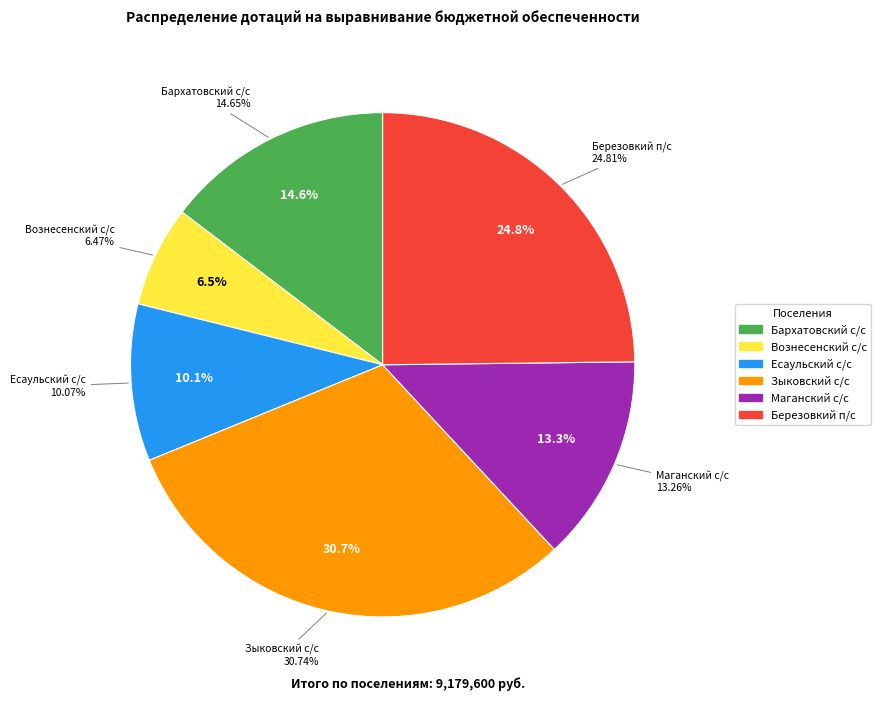

Combined, what portion of the pie is Зыковский с/с and Бархатовский с/с?

45.4%